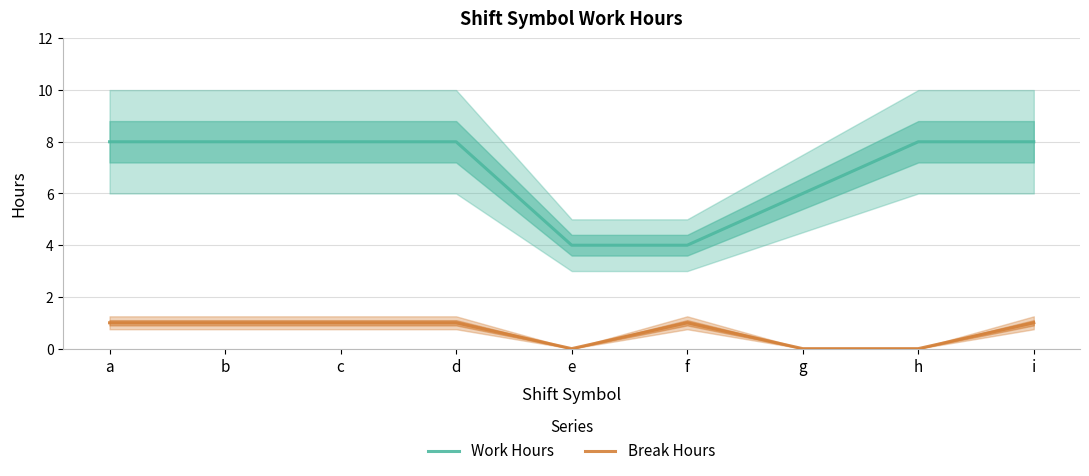

What is the difference between the second highest and minimum values in the Break Hours series?

1.0